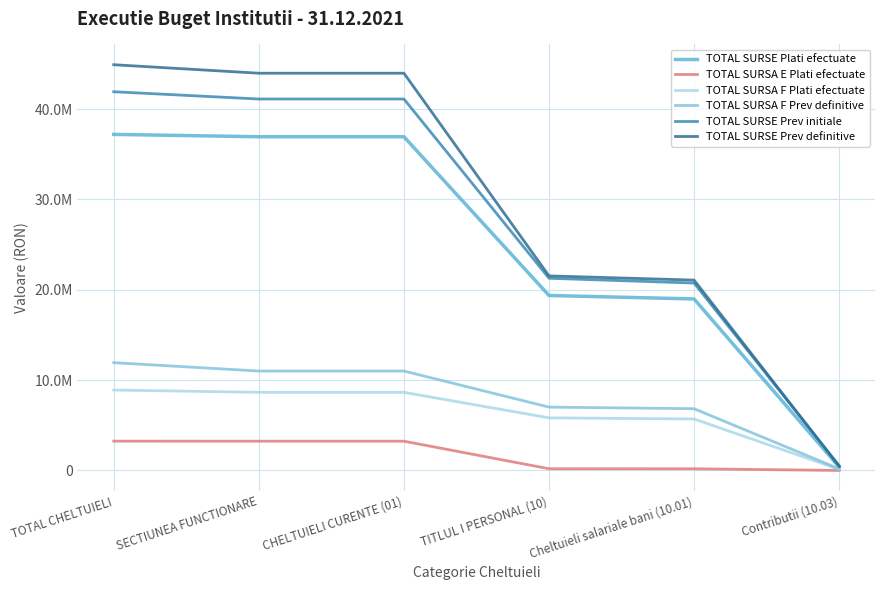

What is the sum of all TOTAL SURSA E Plati efectuate values?

10116630